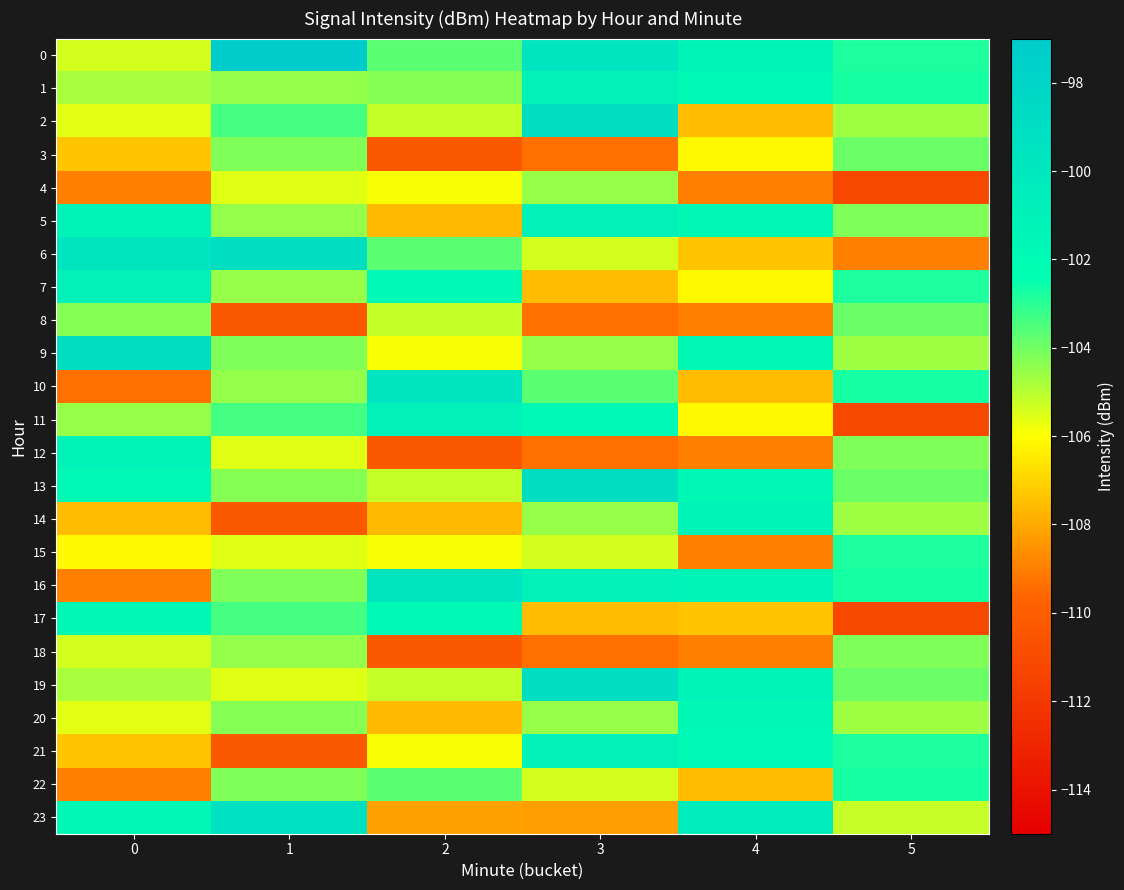

Reading left to right, what are all the values shown in this chart?

0: 0=-105.4	1=-97.1	2=-103.7	3=-99.6	4=-101.3	5=-102.8
1: 0=-104.8	1=-104.5	2=-104.3	3=-101.1	4=-101.9	5=-102.7
2: 0=-105.6	1=-103.4	2=-105.2	3=-98.9	4=-107.6	5=-104.6
3: 0=-107.3	1=-104.2	2=-110.2	3=-109.3	4=-106.1	5=-103.9
4: 0=-109.0	1=-105.5	2=-105.9	3=-104.5	4=-109.0	5=-111.2
5: 0=-101.3	1=-104.5	2=-107.6	3=-101.1	4=-101.7	5=-104.2
6: 0=-99.6	1=-98.9	2=-103.7	3=-105.4	4=-107.3	5=-109.0
7: 0=-101.1	1=-104.5	2=-101.9	3=-107.6	4=-106.1	5=-102.8
8: 0=-104.3	1=-110.2	2=-105.2	3=-109.3	4=-109.0	5=-103.9
9: 0=-98.9	1=-104.2	2=-105.9	3=-104.5	4=-101.7	5=-104.6
10: 0=-109.3	1=-104.5	2=-99.6	3=-103.7	4=-107.6	5=-102.7
11: 0=-104.5	1=-103.4	2=-101.1	3=-101.9	4=-106.1	5=-111.2
12: 0=-101.3	1=-105.5	2=-110.2	3=-109.3	4=-109.0	5=-104.2
13: 0=-101.9	1=-104.3	2=-105.2	3=-98.9	4=-101.7	5=-103.9
14: 0=-107.6	1=-110.2	2=-107.6	3=-104.5	4=-101.3	5=-104.6
15: 0=-106.1	1=-105.5	2=-105.9	3=-105.4	4=-109.0	5=-102.8
16: 0=-109.0	1=-104.2	2=-99.6	3=-101.1	4=-101.3	5=-102.7
17: 0=-101.7	1=-103.4	2=-101.9	3=-107.6	4=-107.3	5=-111.2
18: 0=-105.4	1=-104.5	2=-110.2	3=-109.3	4=-109.0	5=-104.2
19: 0=-104.8	1=-105.5	2=-105.2	3=-98.9	4=-101.3	5=-103.9
20: 0=-105.6	1=-104.3	2=-107.6	3=-104.5	4=-101.7	5=-104.6
21: 0=-107.3	1=-110.2	2=-105.9	3=-101.1	4=-101.9	5=-102.8
22: 0=-109.0	1=-104.2	2=-103.7	3=-105.4	4=-107.6	5=-102.7
23: 0=-101.7	1=-99.3	2=-108.2	3=-108.3	4=-100.4	5=-105.2